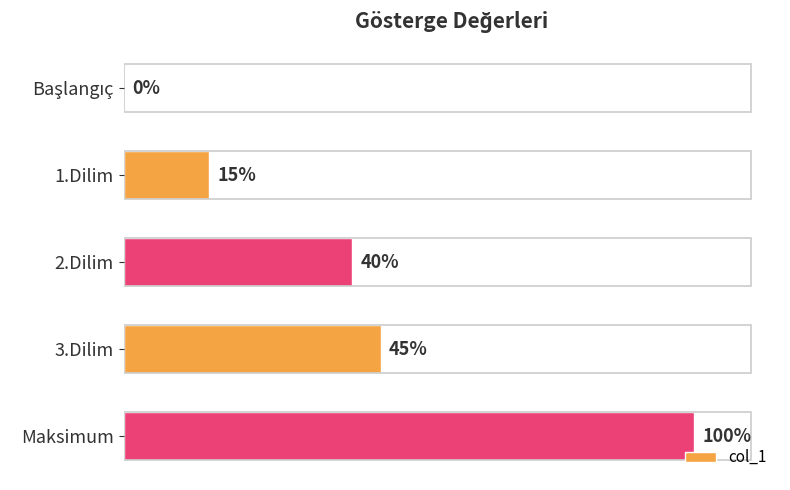

Between 2.Dilim and 1.Dilim, which is larger?

2.Dilim